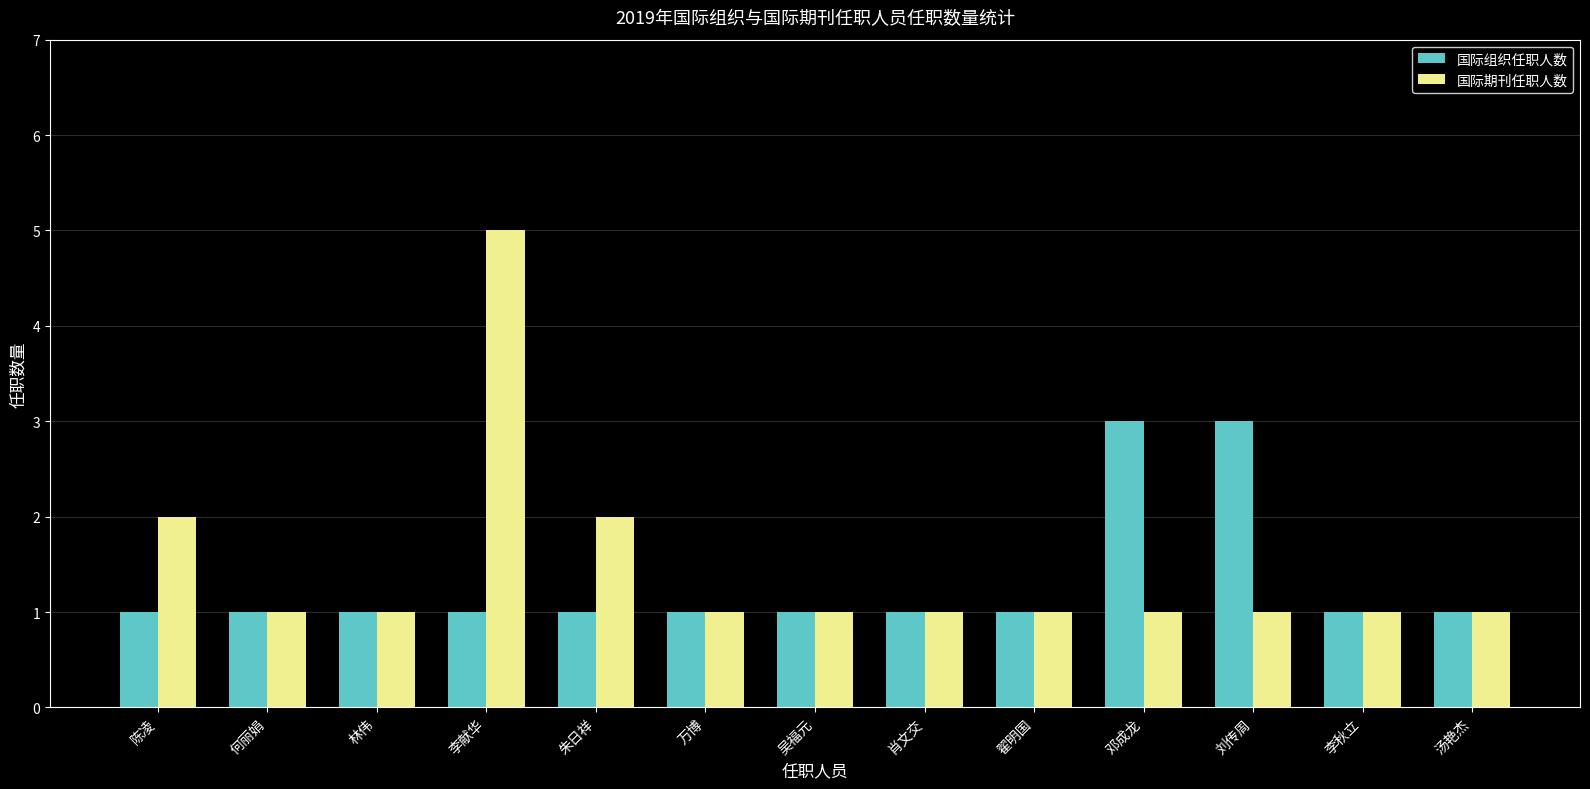

Reading right to left, transcribe all the data shown in this chart.

国际组织任职人数: 汤艳杰=1	李秋立=1	刘传周=3	邓成龙=3	翟明国=1	肖文交=1	吴福元=1	万博=1	朱日祥=1	李献华=1	林伟=1	何丽娟=1	陈凌=1
国际期刊任职人数: 汤艳杰=1	李秋立=1	刘传周=1	邓成龙=1	翟明国=1	肖文交=1	吴福元=1	万博=1	朱日祥=2	李献华=5	林伟=1	何丽娟=1	陈凌=2